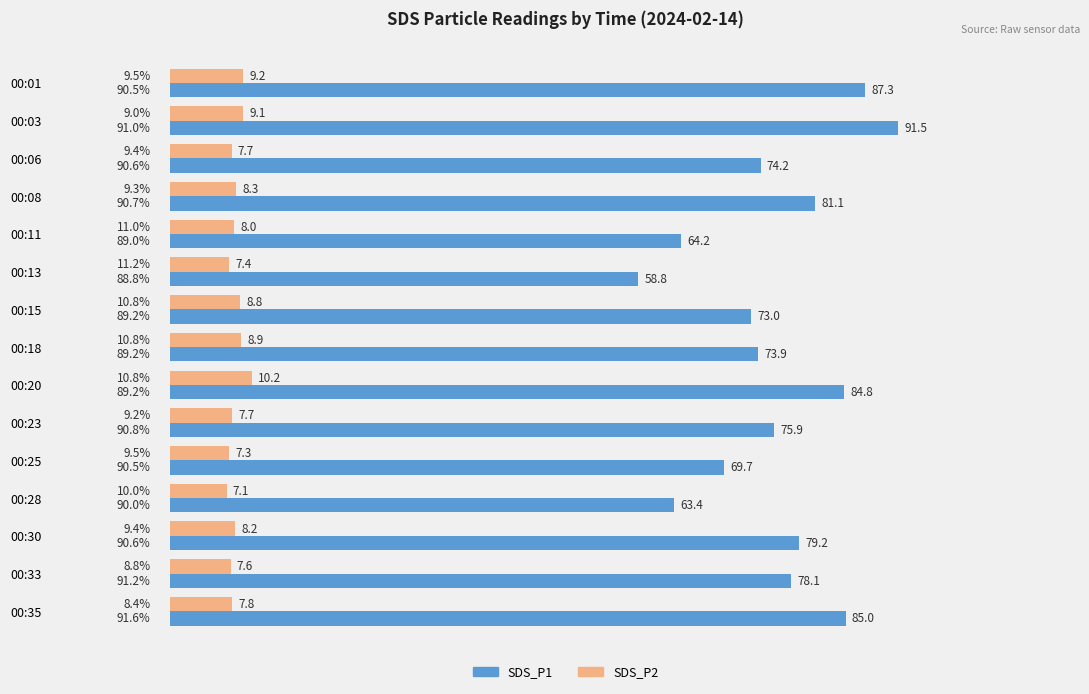

What is the difference between the maximum and minimum values in the SDS_P1 series?

32.7